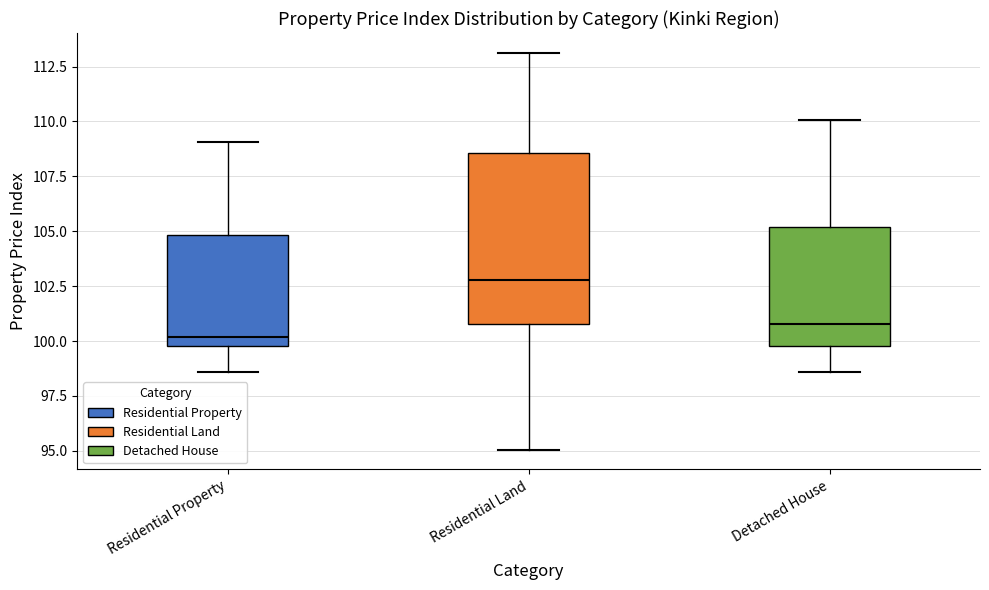

Reading left to right, transcribe this box plot: for each box, give where its median line is, the range the box spans, and where its two whiskers end, as read against the y-axis. The values are not printed on the chart, so give them approximately, as read against the axis.

Residential Property: median 100.0 (just above the box's lower edge), box 100.0 to 105.0, whiskers 98.5 to 109.0
Residential Land: median 103.0, box 101.0 to 108.5, whiskers 95.0 to 113.0
Detached House: median 101.0, box 100.0 to 105.0, whiskers 98.5 to 110.0